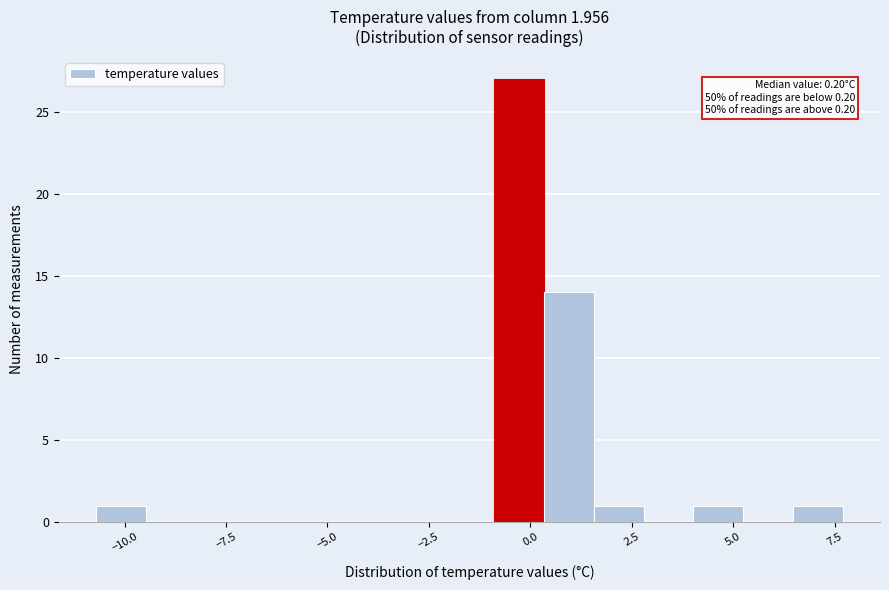

Around what value on the x-axis is the tallest bar? Give the approximate position of its centre, as read against the axis.

-0.5